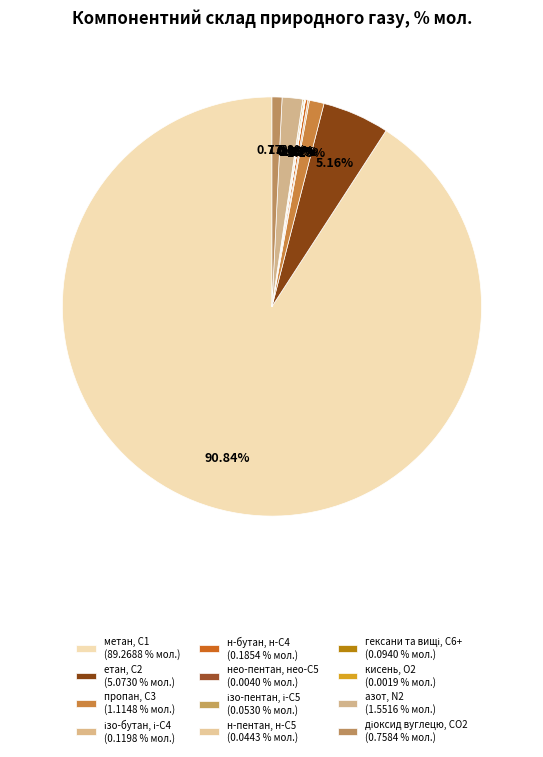

How many segments does this pie chart have?

12